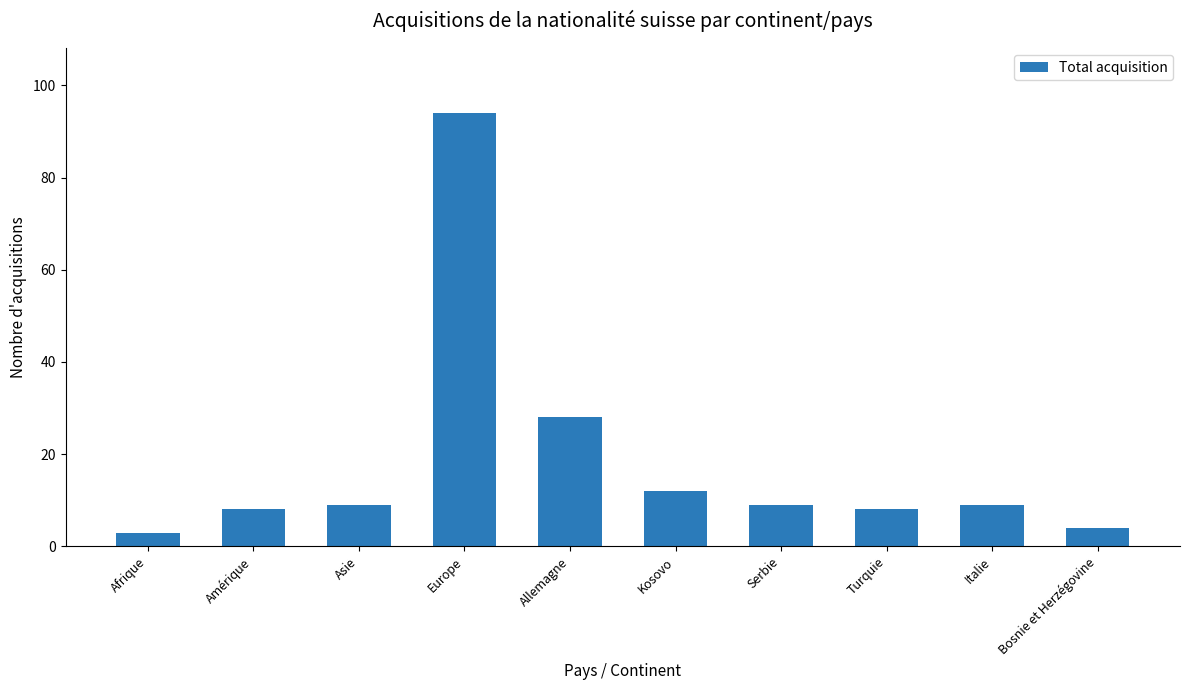

What is the ratio of the value at Afrique to the value at Asie?

0.3